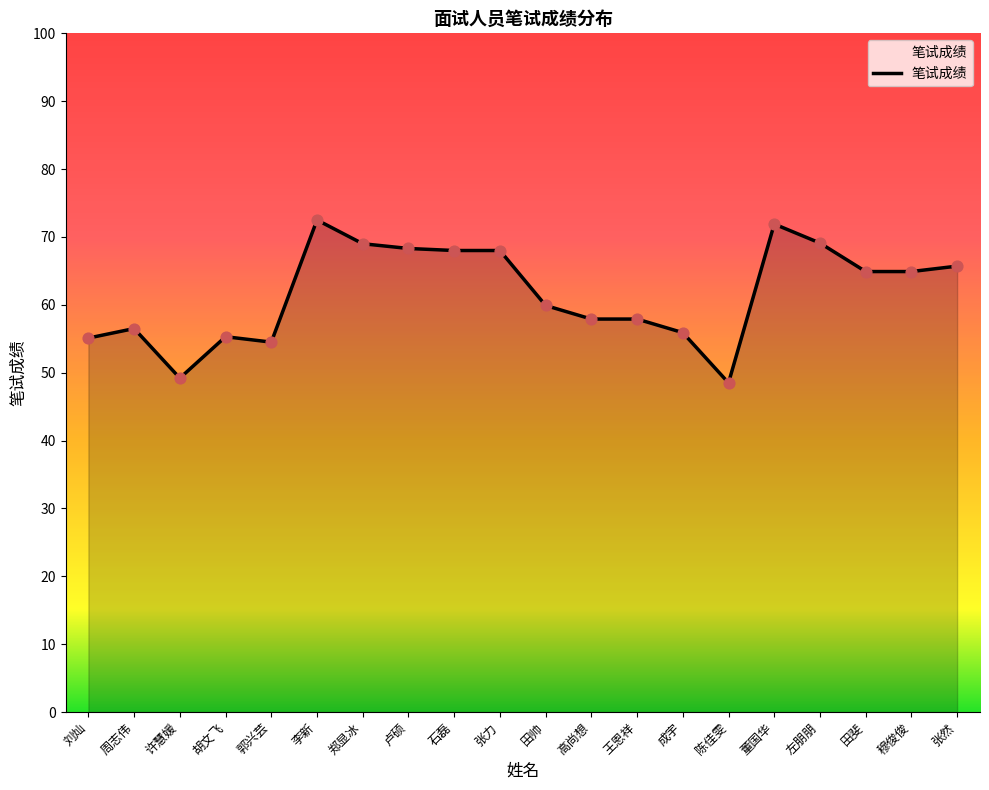

Approximately how many times larger is the value at 王恩祥 compared to 穆俊俊?

0.9